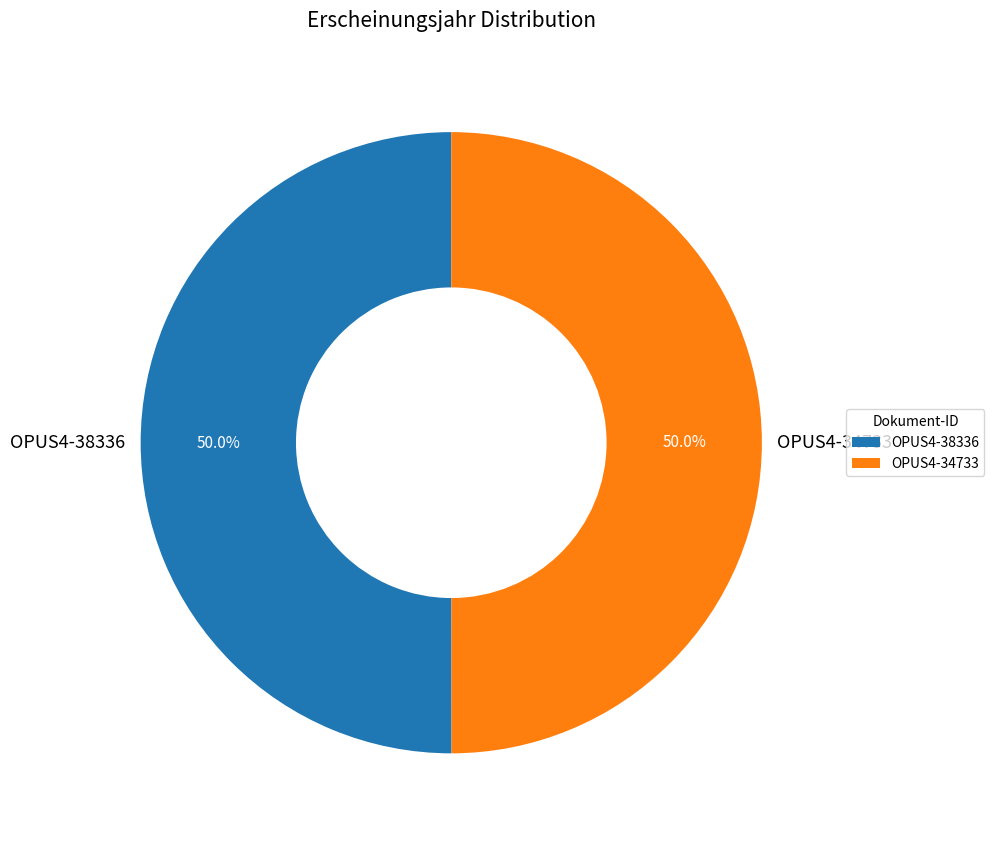

What percentage is the OPUS4-38336 slice, to the nearest percent?

50%